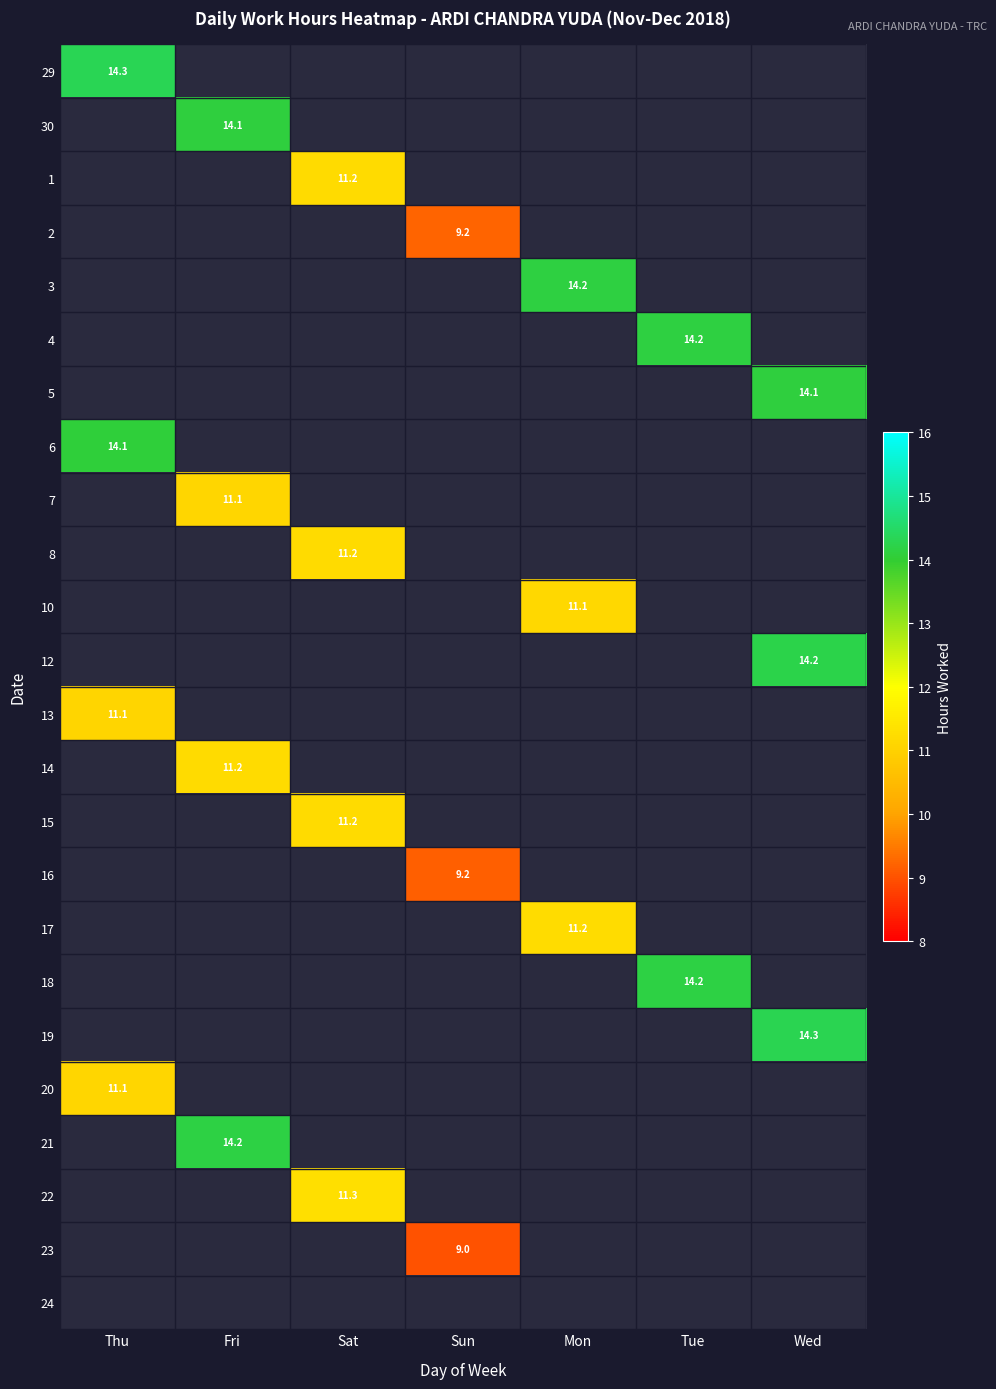

Is the value of 8 at Mon greater than the value of 21 at Thu?

No